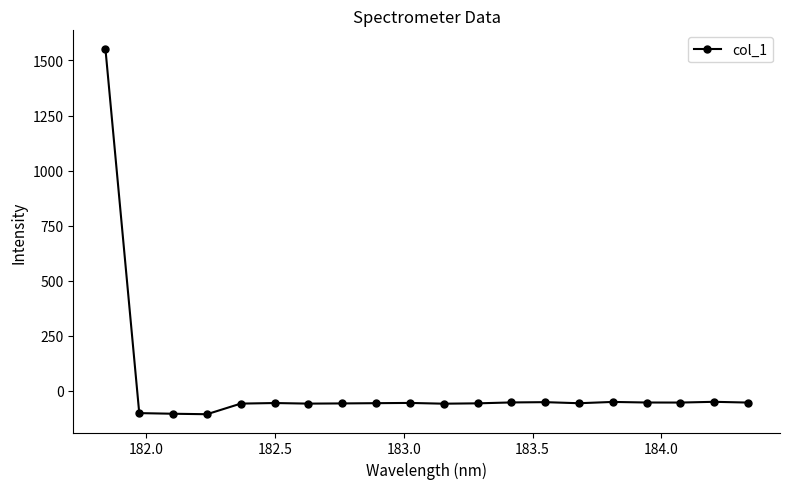

What is the difference between the second highest and minimum values?

56.4